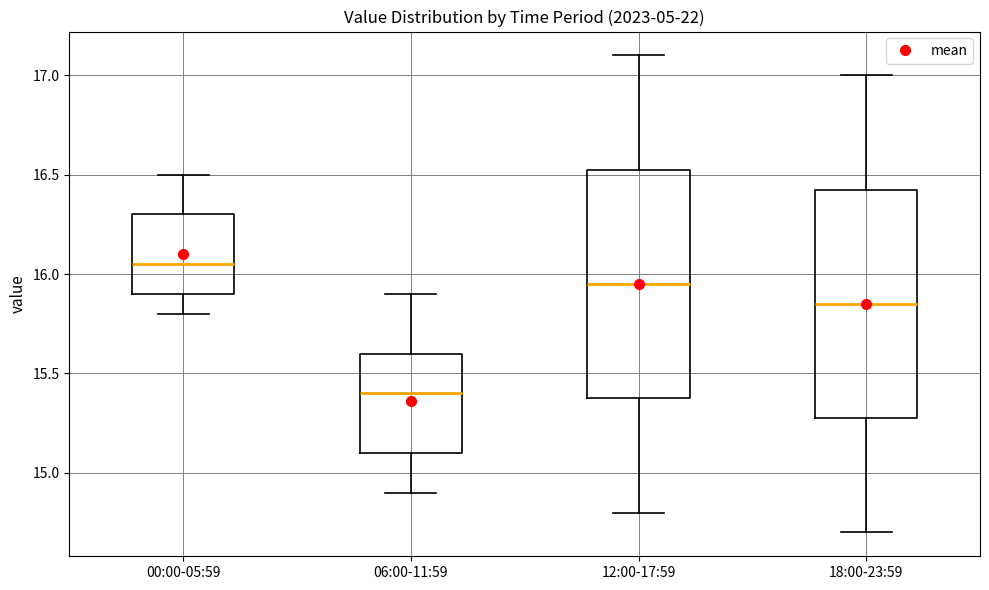

Reading left to right, transcribe this box plot: for each box, give where its median line is, the range the box spans, and where its two whiskers end, as read against the y-axis. The values are not printed on the chart, so give them approximately, as read against the axis.

00:00-05:59: median 16.05, box 15.90 to 16.30, whiskers 15.80 to 16.50
06:00-11:59: median 15.40, box 15.10 to 15.60, whiskers 14.90 to 15.90
12:00-17:59: median 15.95, box 15.40 to 16.55, whiskers 14.80 to 17.10
18:00-23:59: median 15.85, box 15.30 to 16.45, whiskers 14.70 to 17.00